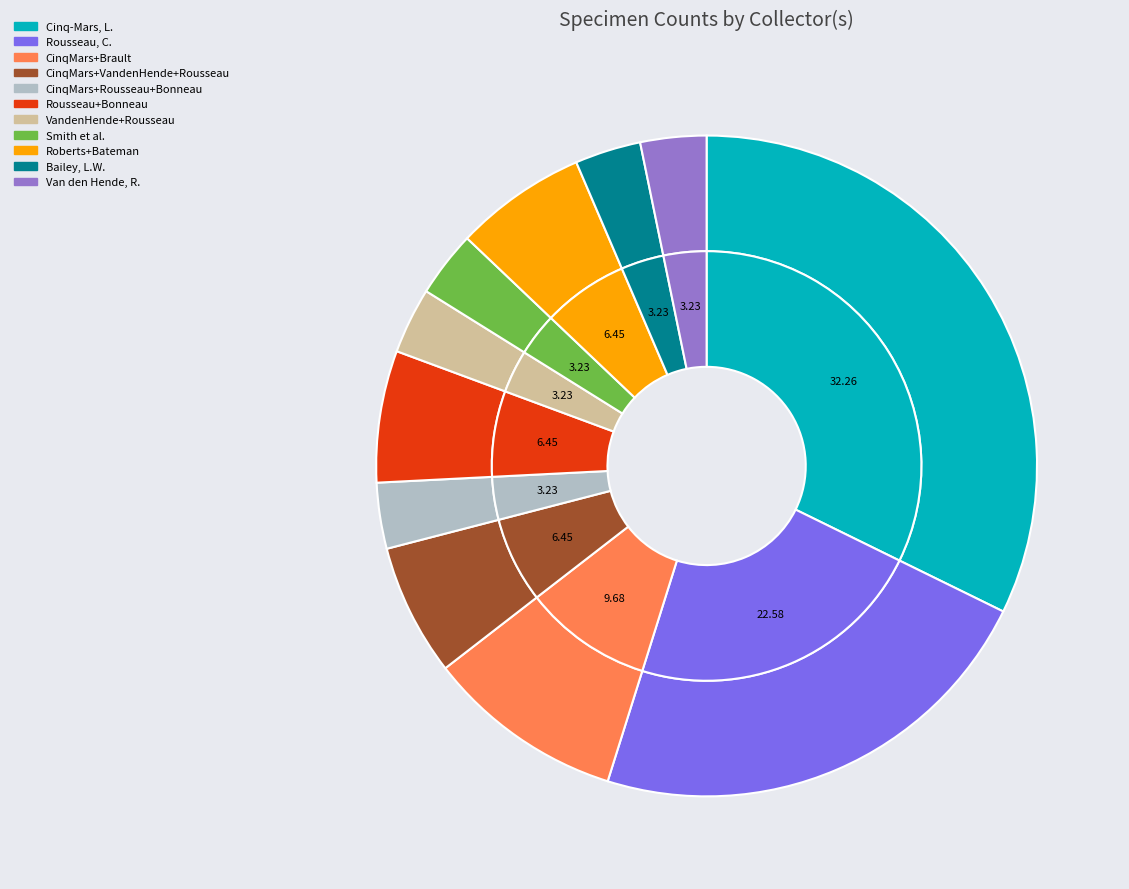

To the nearest percent, what is the difference between the largest and smallest slice percentages?

29%